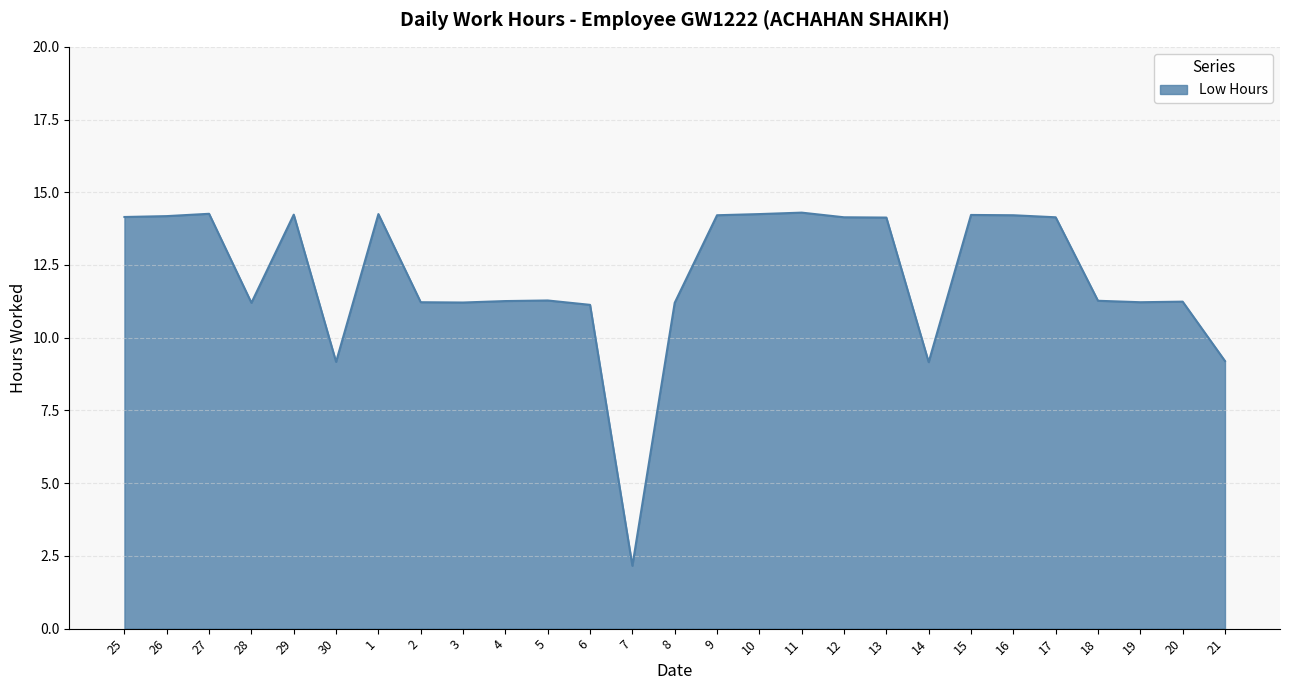

What is the approximate value at 27?

14.3